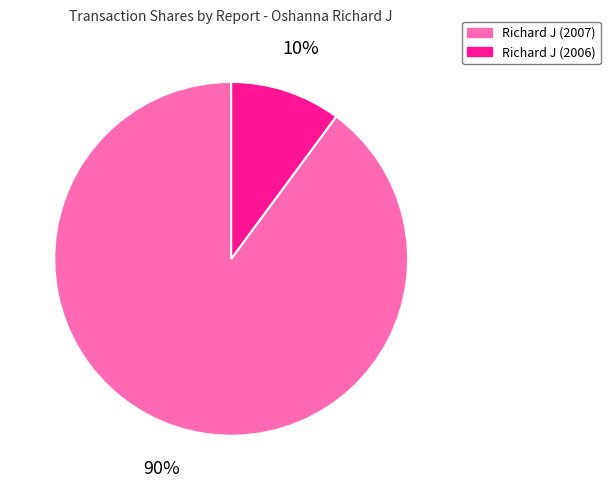

Combined, do Richard J (2007) and Richard J (2006) account for over 50%?

Yes